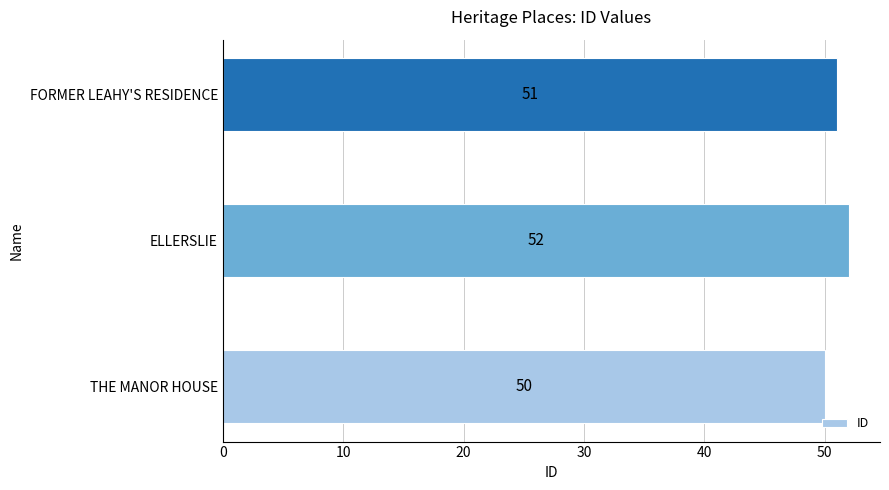

What is the greatest value displayed?

52